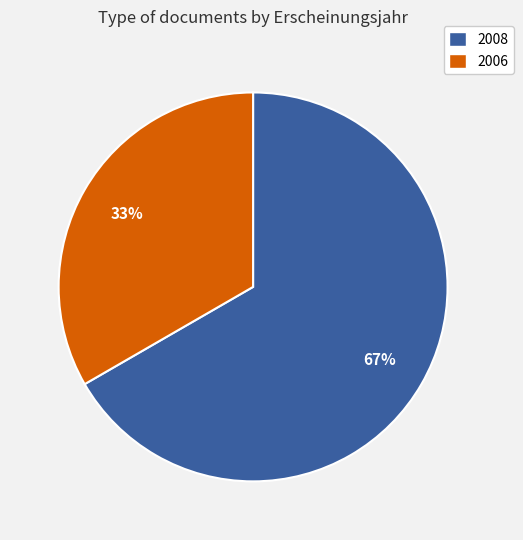

Rank the categories by value from highest to lowest.

2008, 2006